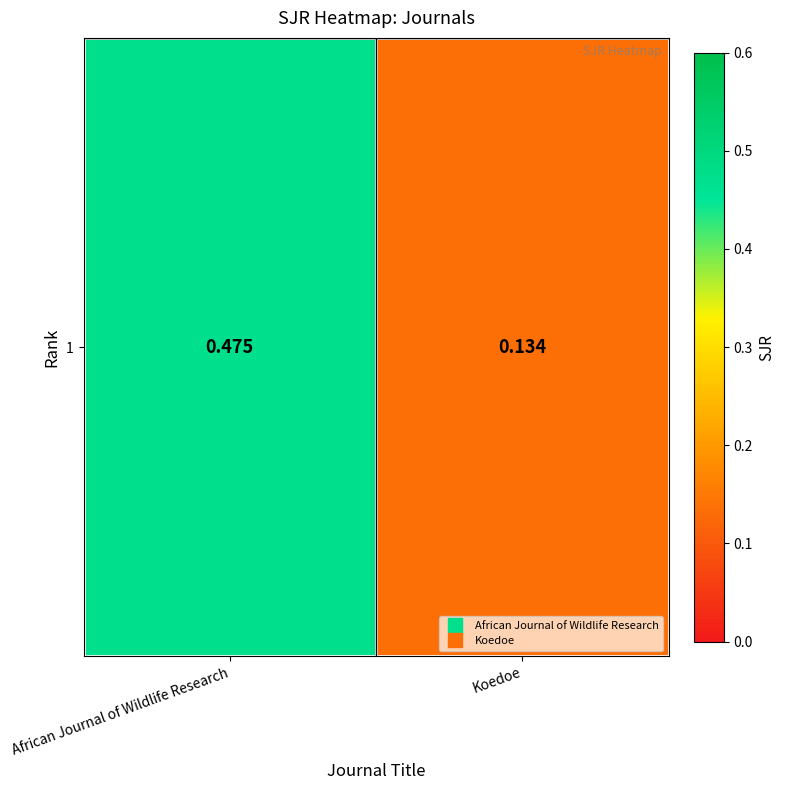

What is the sum of the values at African Journal of Wildlife Research and Koedoe?

0.6